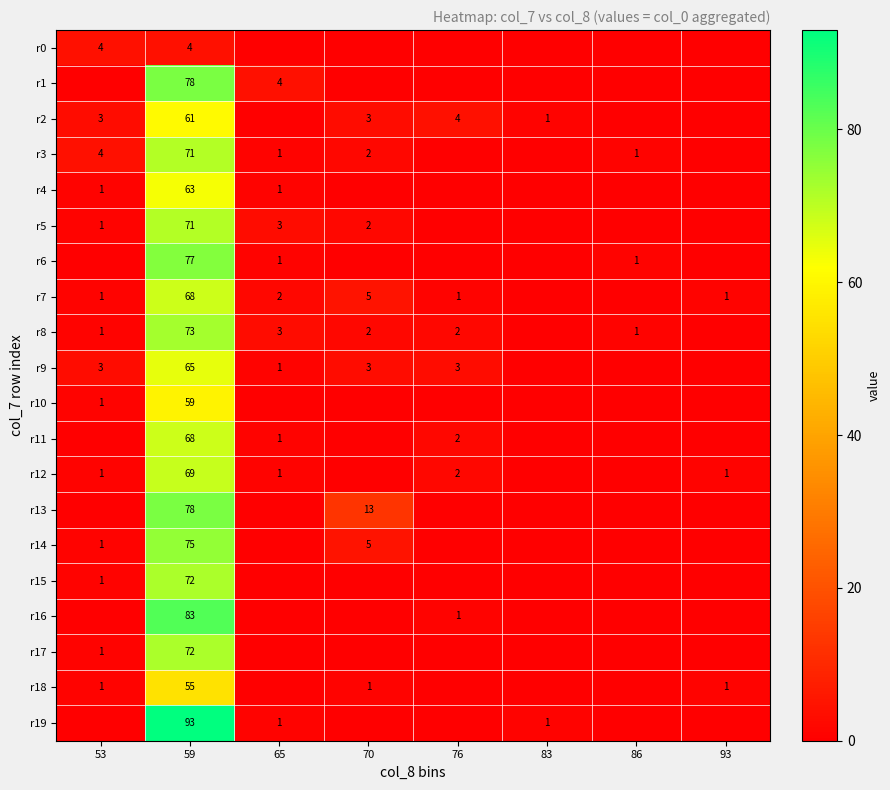

The r0 series shows 7 at 59. True or false?

False